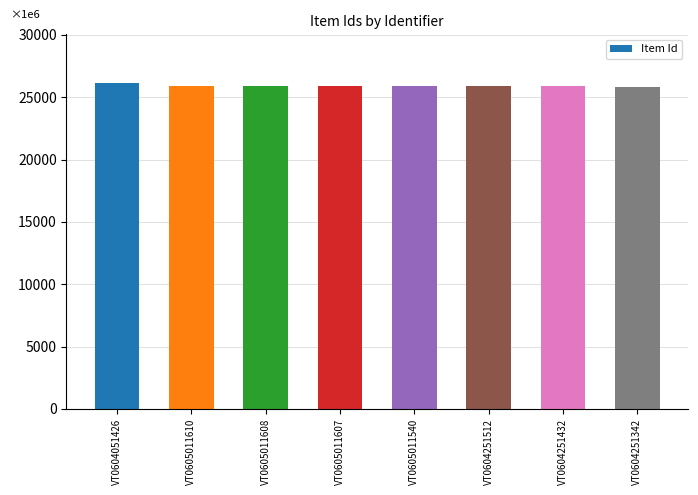

What is the difference between the second highest and second lowest values?

49